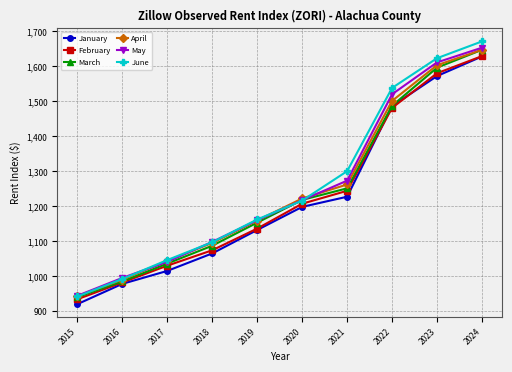

Reading left to right, transcribe all the data shown in this chart.

January: 2015=920	2016=978	2017=1015	2018=1065	2019=1132	2020=1198	2021=1227	2022=1486	2023=1572	2024=1628
February: 2015=934	2016=982	2017=1030	2018=1074	2019=1136	2020=1207	2021=1244	2022=1481	2023=1580	2024=1629
March: 2015=940	2016=985	2017=1036	2018=1087	2019=1153	2020=1218	2021=1251	2022=1487	2023=1596	2024=1647
April: 2015=943	2016=990	2017=1044	2018=1095	2019=1159	2020=1222	2021=1262	2022=1501	2023=1603	2024=1647
May: 2015=944	2016=995	2017=1041	2018=1098	2019=1160	2020=1217	2021=1273	2022=1520	2023=1611	2024=1653
June: 2015=942	2016=992	2017=1046	2018=1097	2019=1162	2020=1216	2021=1300	2022=1538	2023=1623	2024=1671